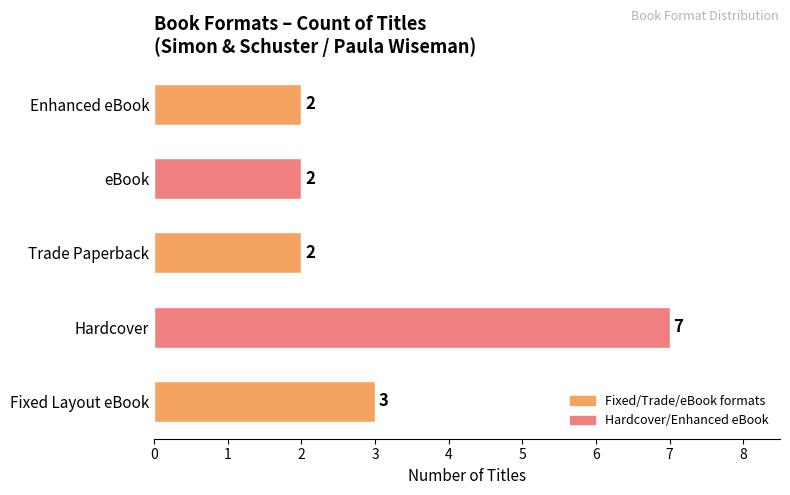

Read the value at Fixed Layout eBook.

3